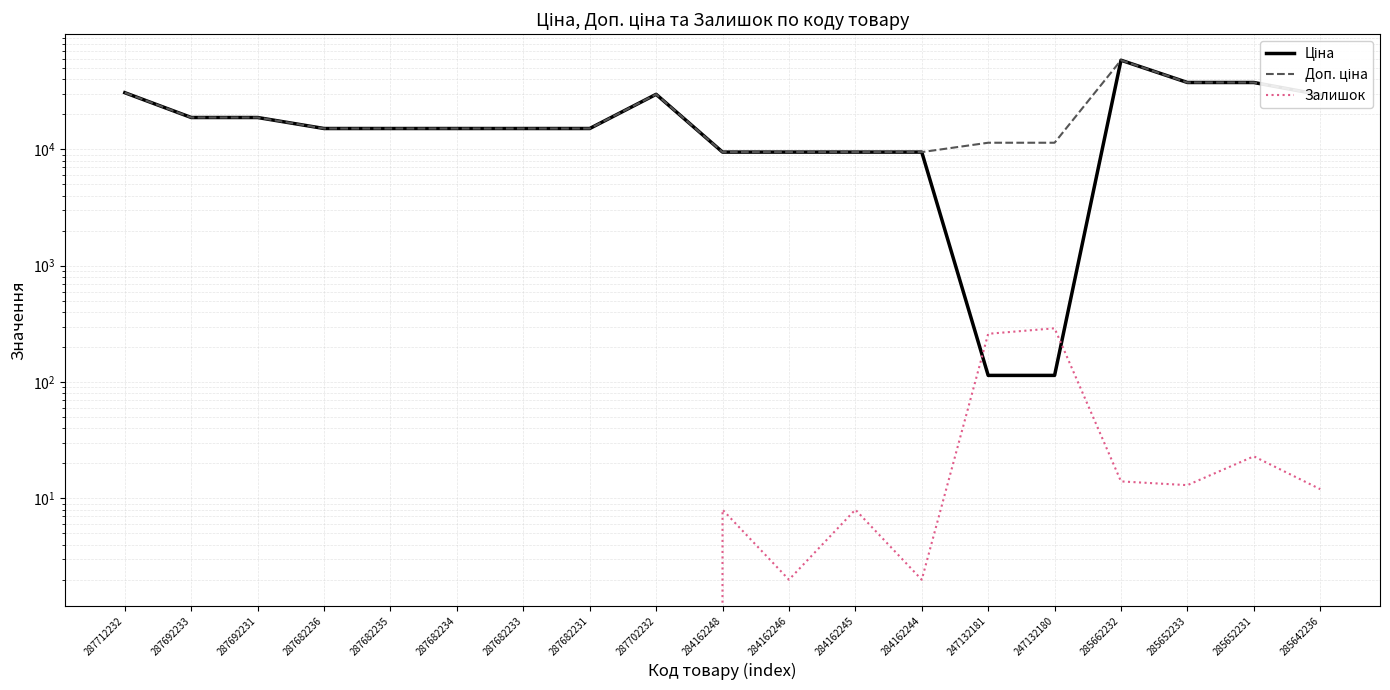

What are all the series names shown in the legend?

Ціна, Доп. ціна, Залишок